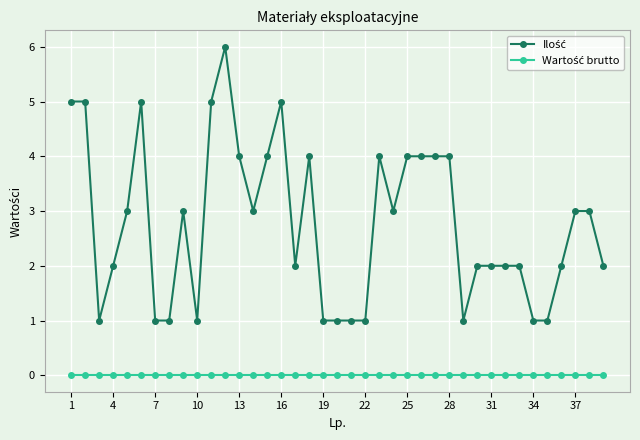

True or false: Wartość brutto and Ilość intersect in this chart.

False